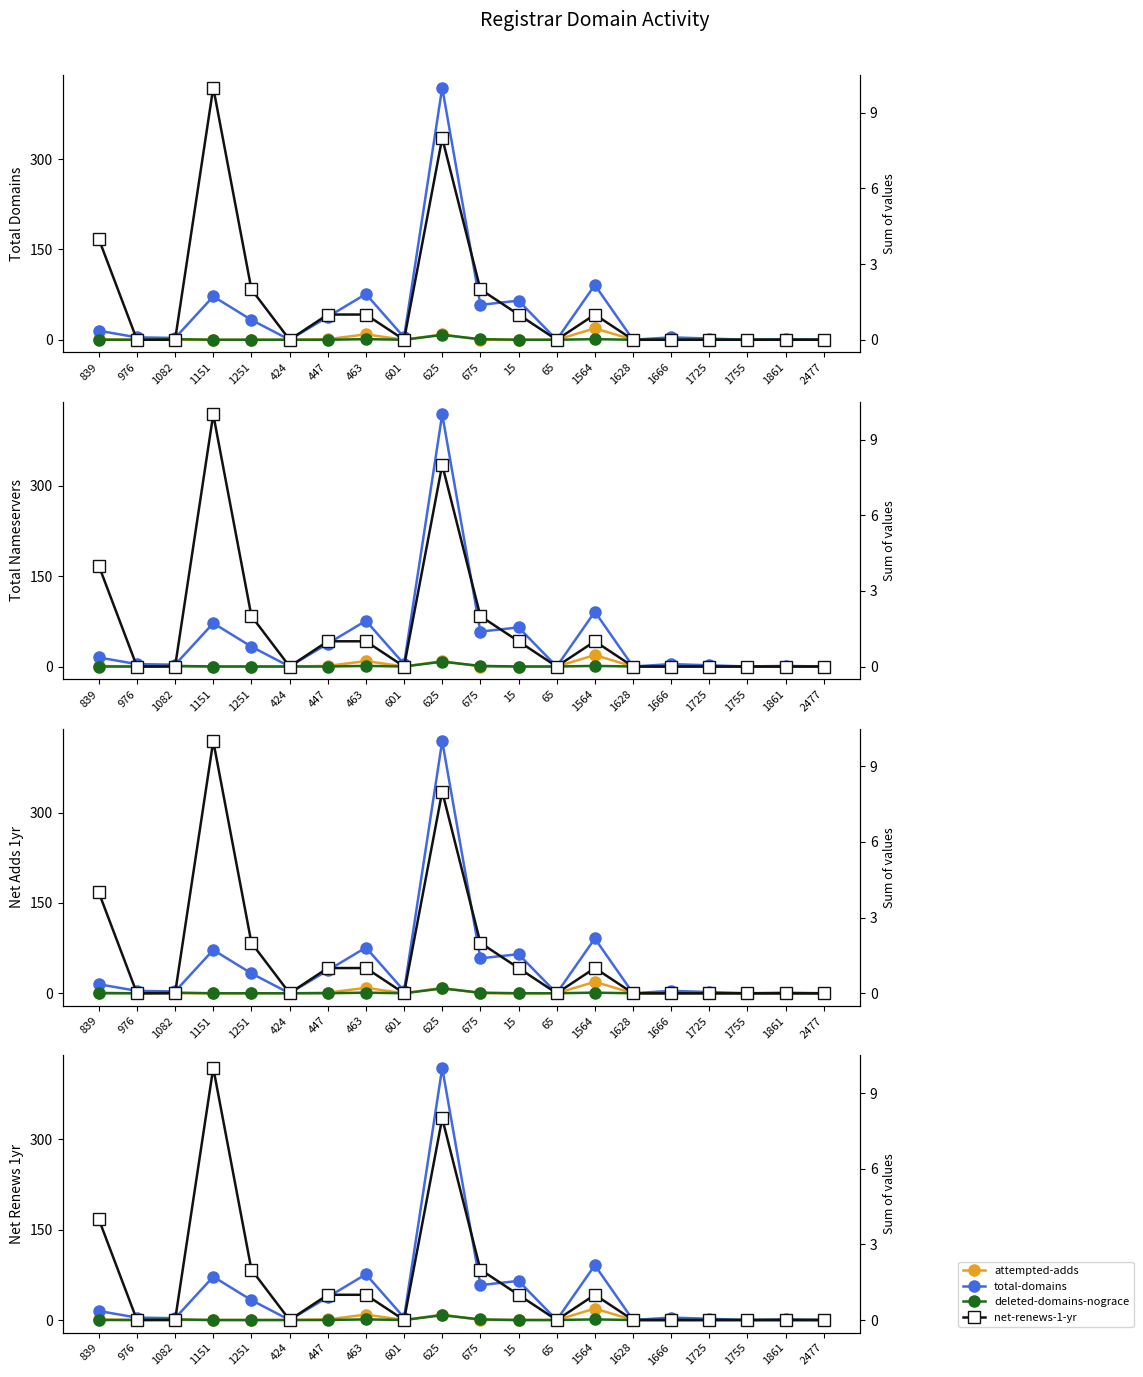

At 839, list the series in order from largest to smallest.

total-domains, net-renews-1-yr, attempted-adds, deleted-domains-nograce